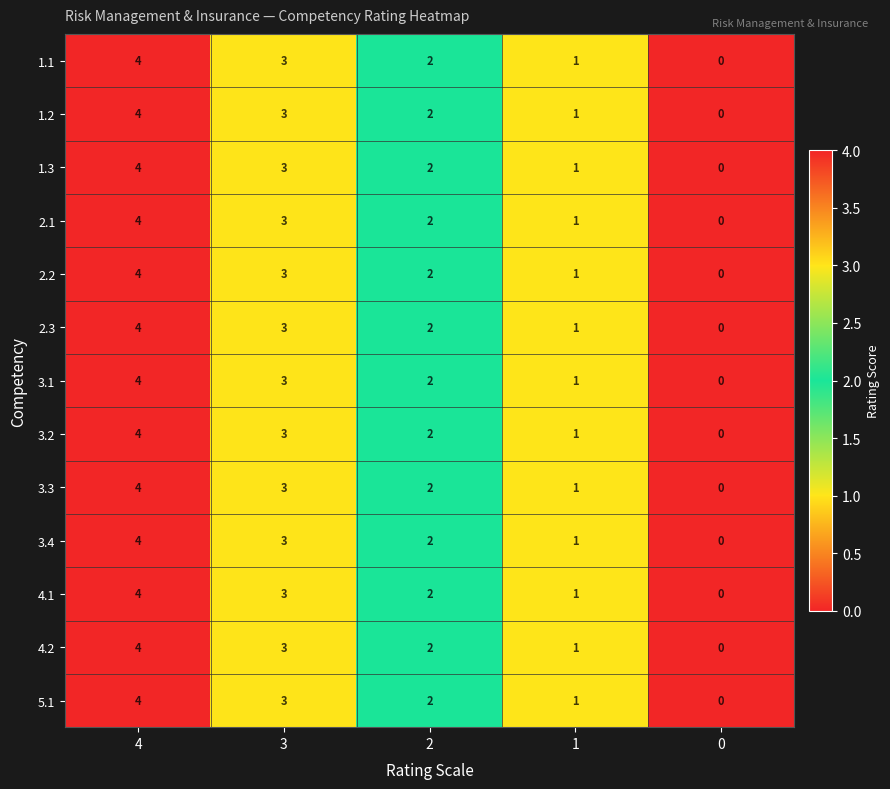

List the labels in order of 4.1 value, smallest first.

0, 1, 2, 3, 4